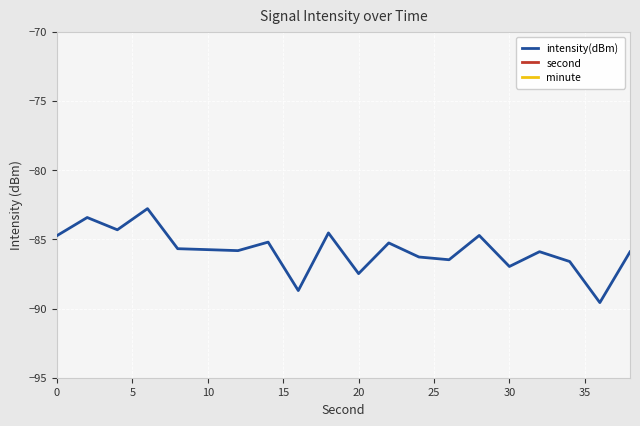

True or false: intensity(dBm) has a value of -87.0 at 30.

True